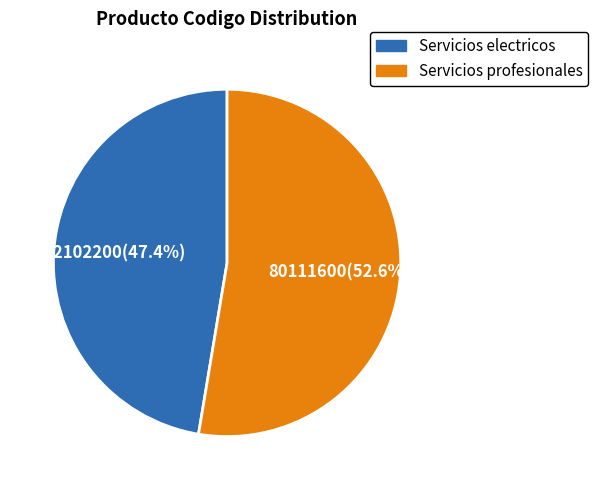

How many segments does this pie chart have?

2